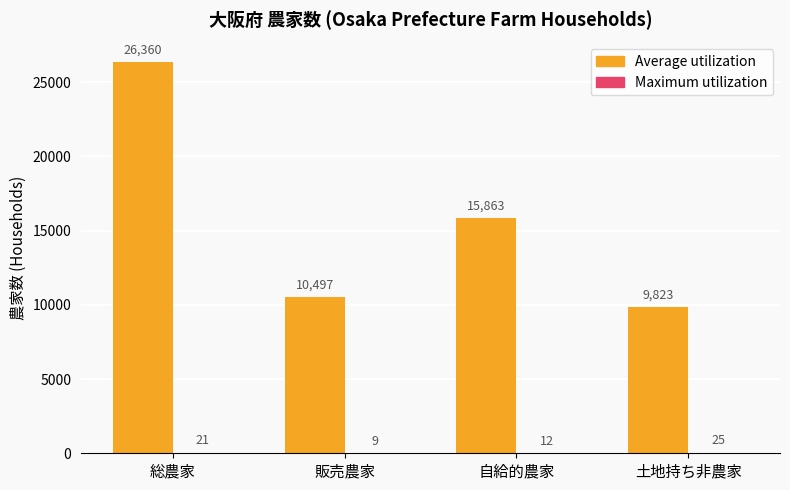

At which category is the sum across all series the highest?

総農家